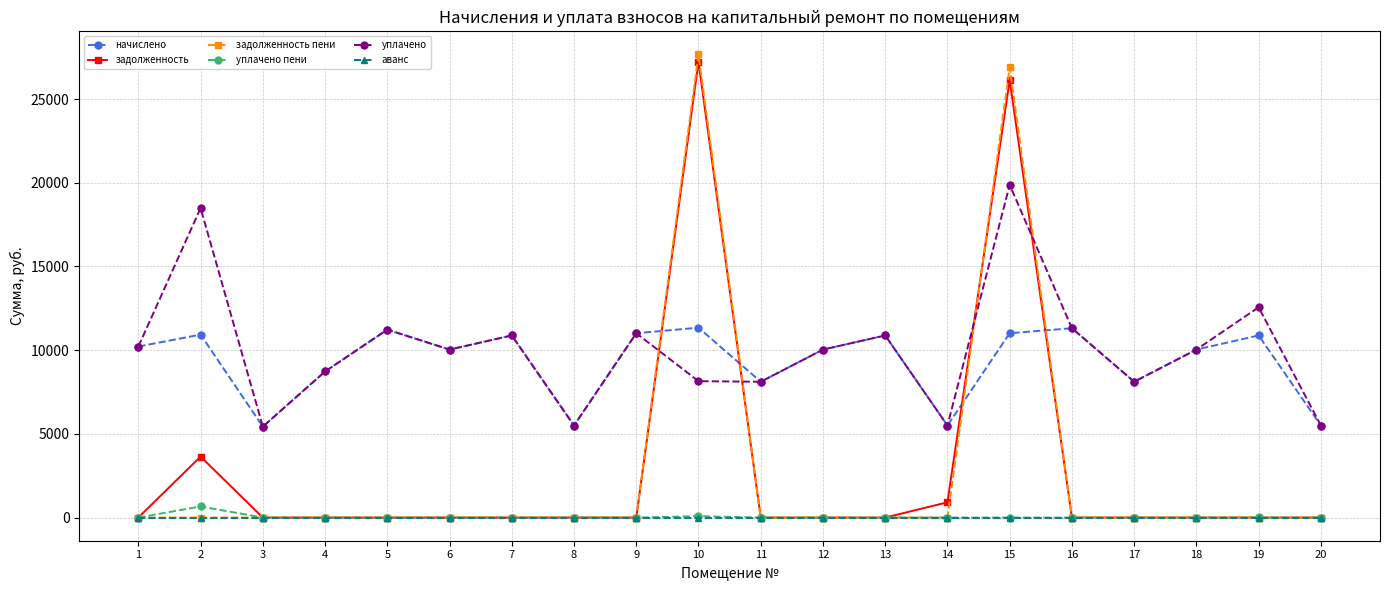

Count the number of data series in this chart.

6